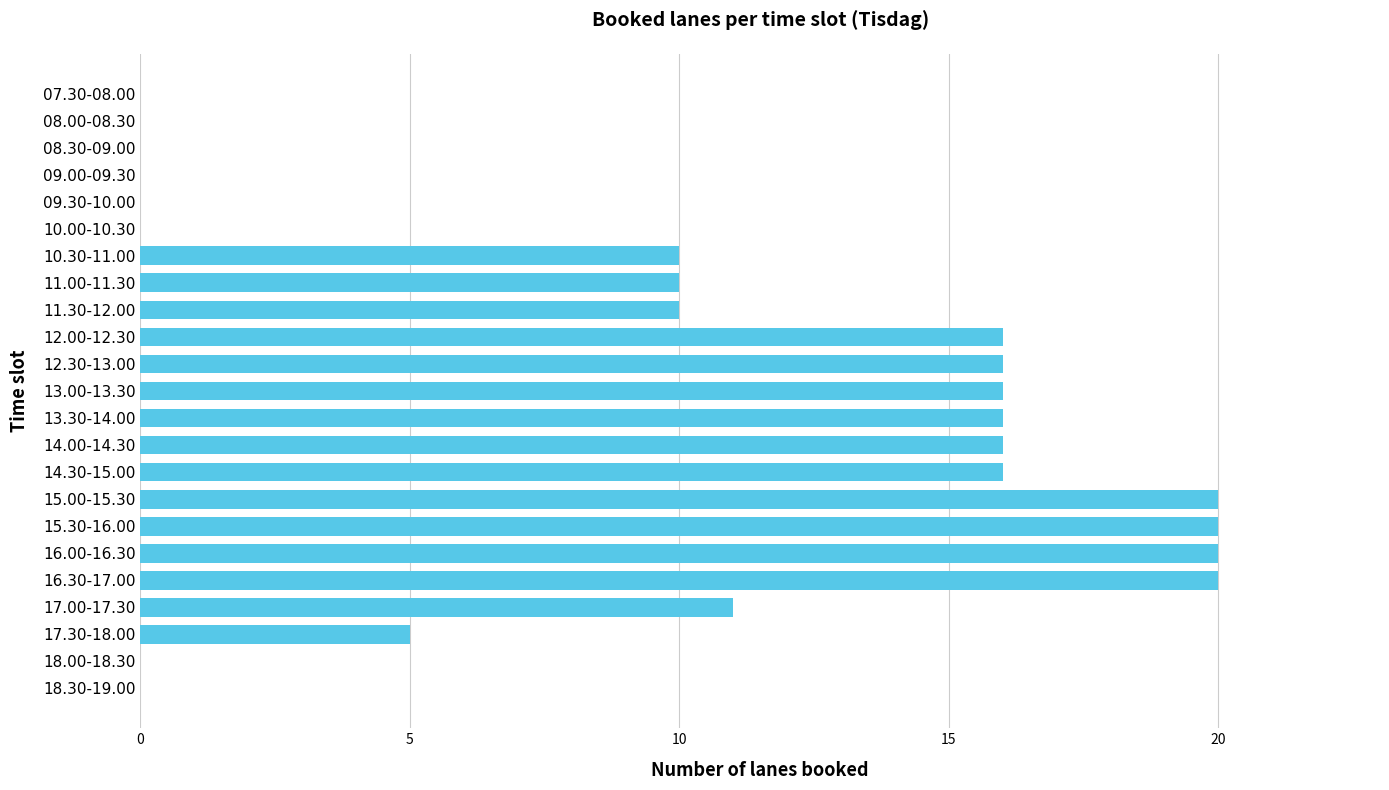

What is the sum of all values?

222